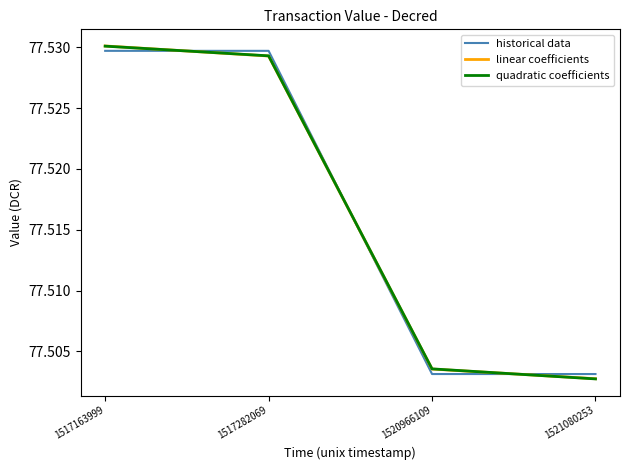

What is the sum of the linear coefficients values at 1520966109 and 1517282069?

155.0